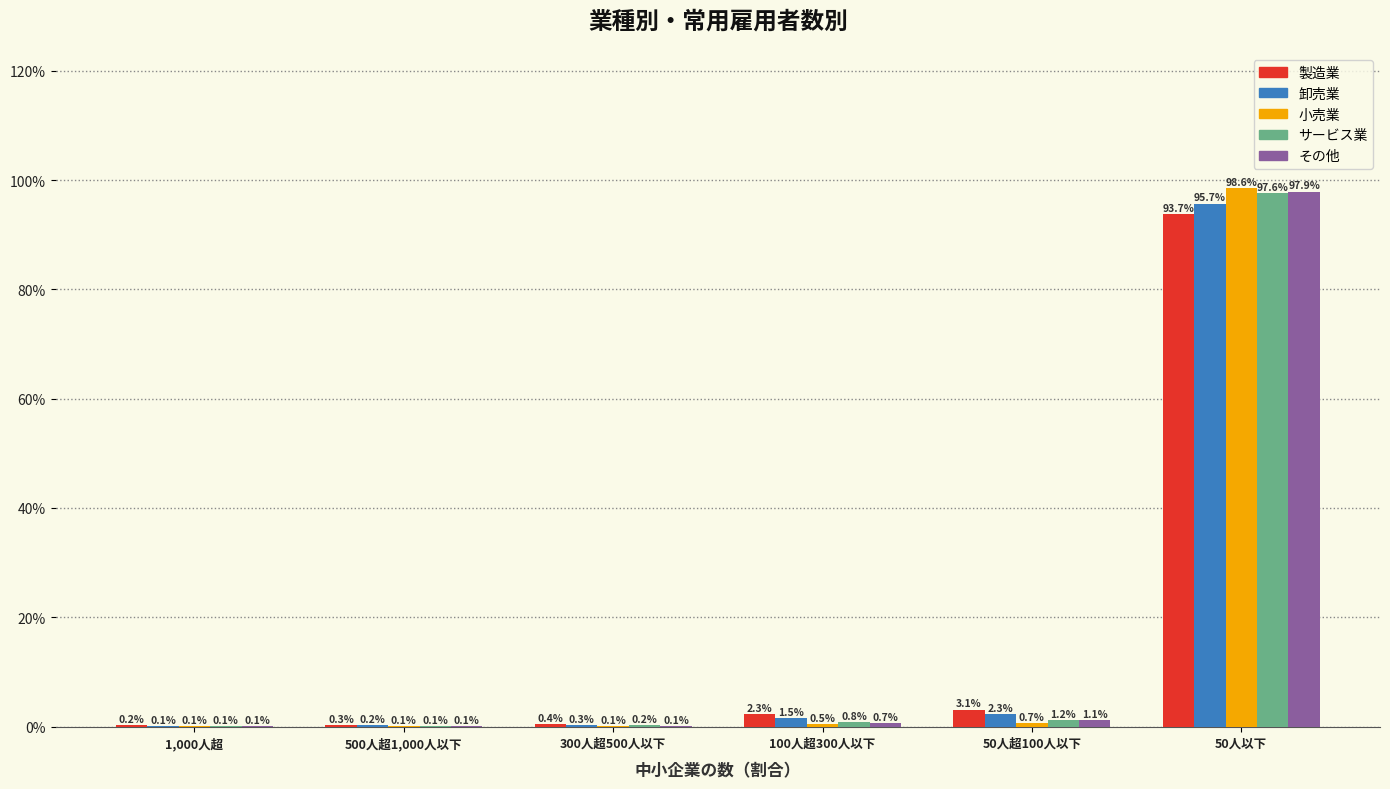

Are the bars horizontal?

No